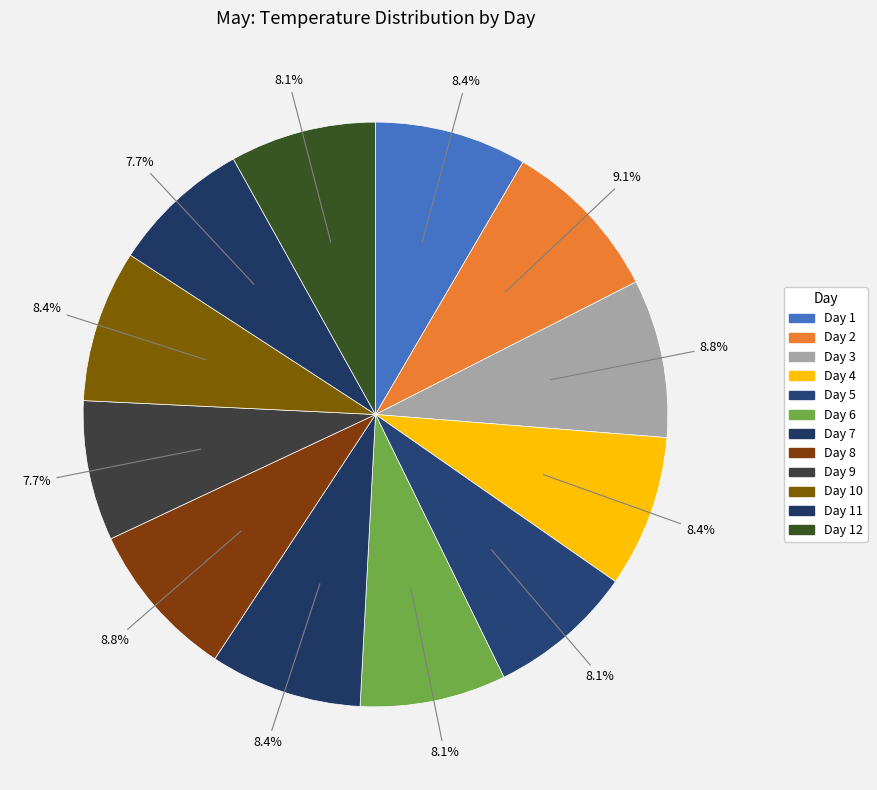

How many slices are in this pie chart?

12